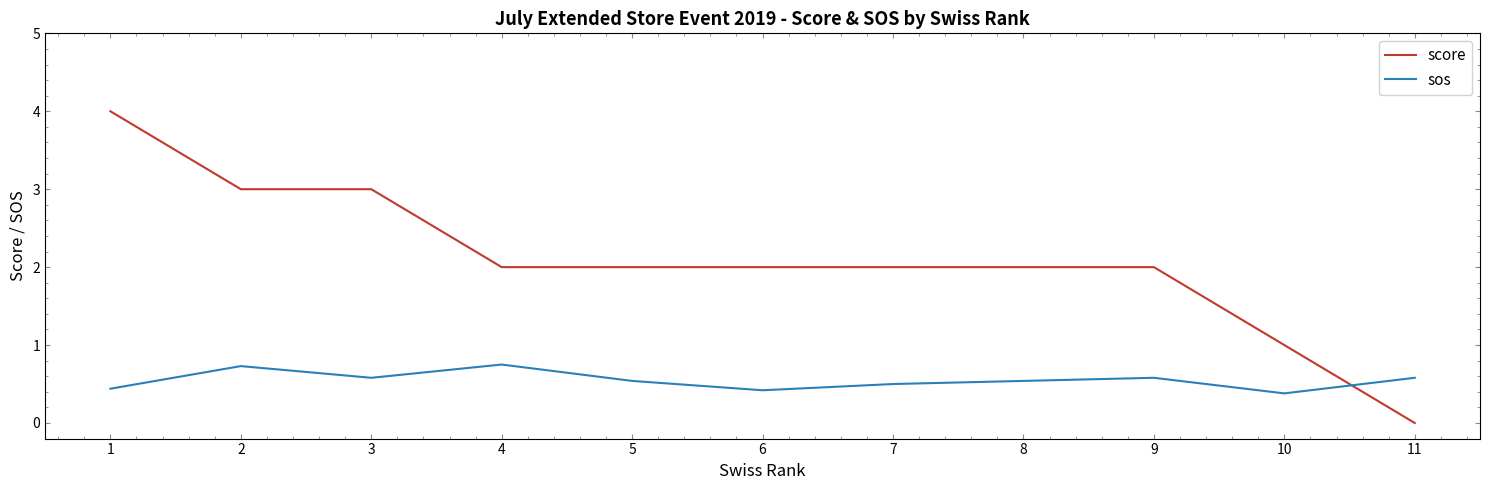

How many score values are between 2 and 3?

8